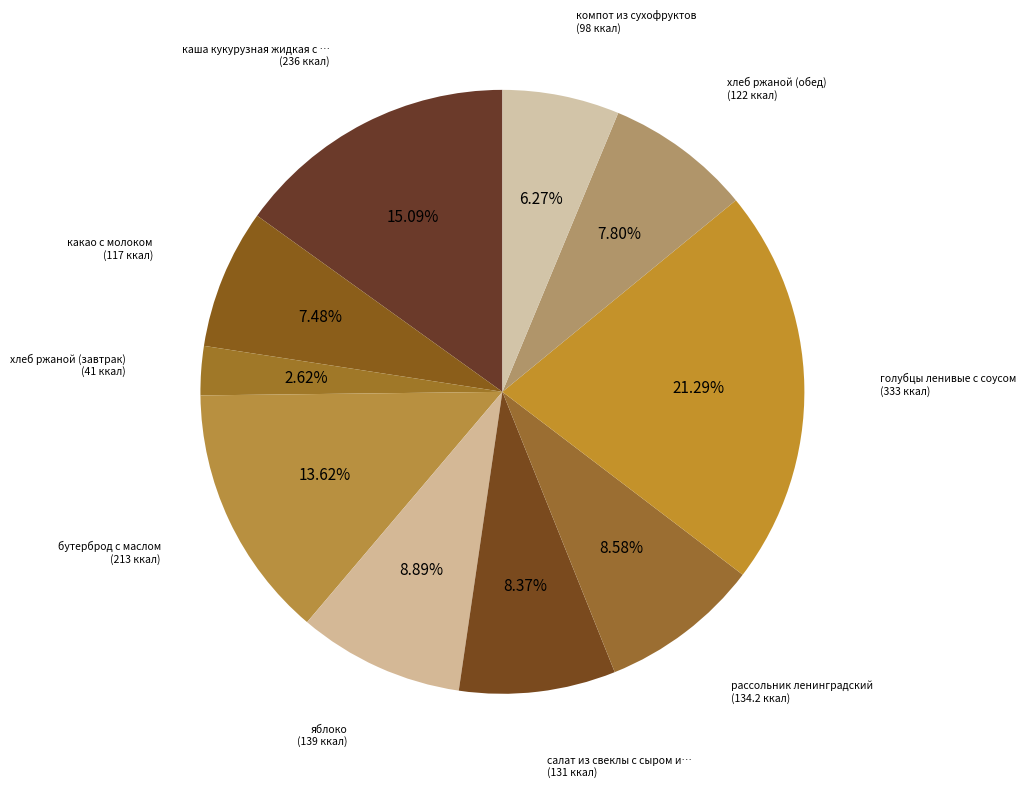

How many segments does this pie chart have?

10